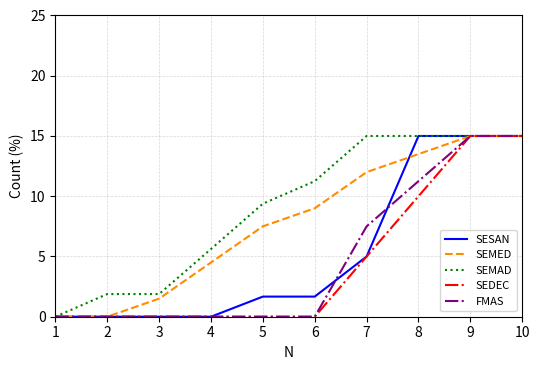

Which series has the largest total across all categories?

SEMAD